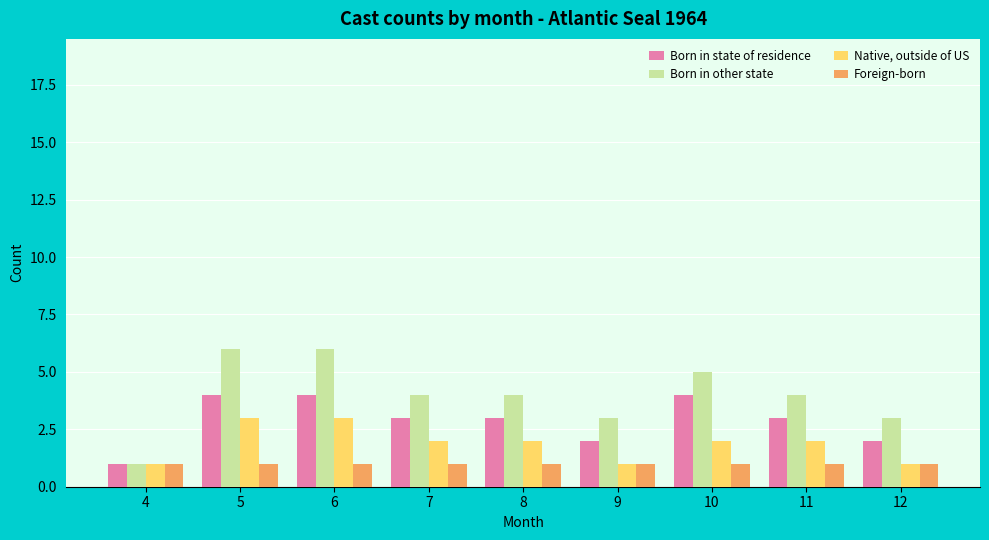

Does the chart contain stacked bars?

No